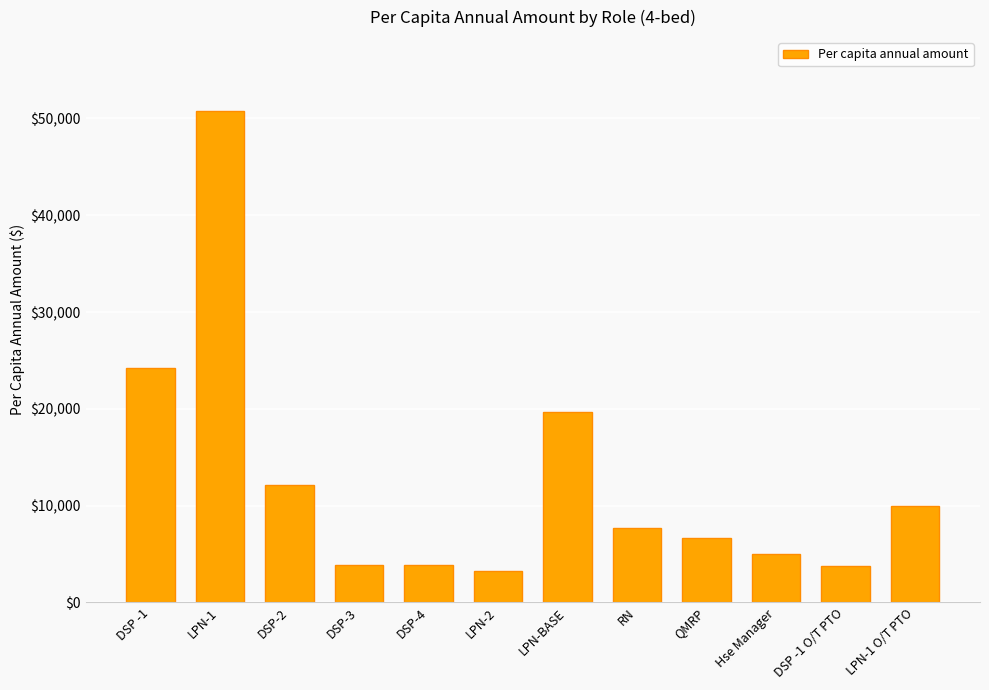

What is the value of the 10th bar from the left?

4967.0